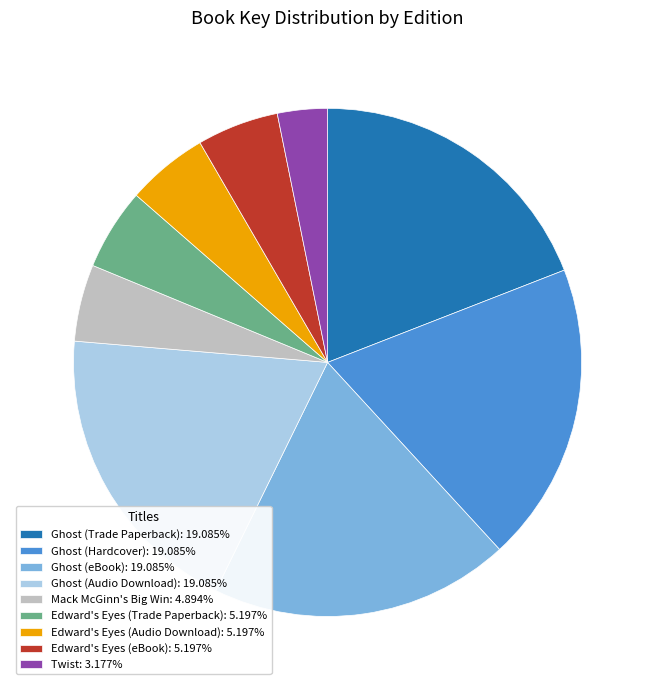

Is there any slice that represents more than half of the pie?

No